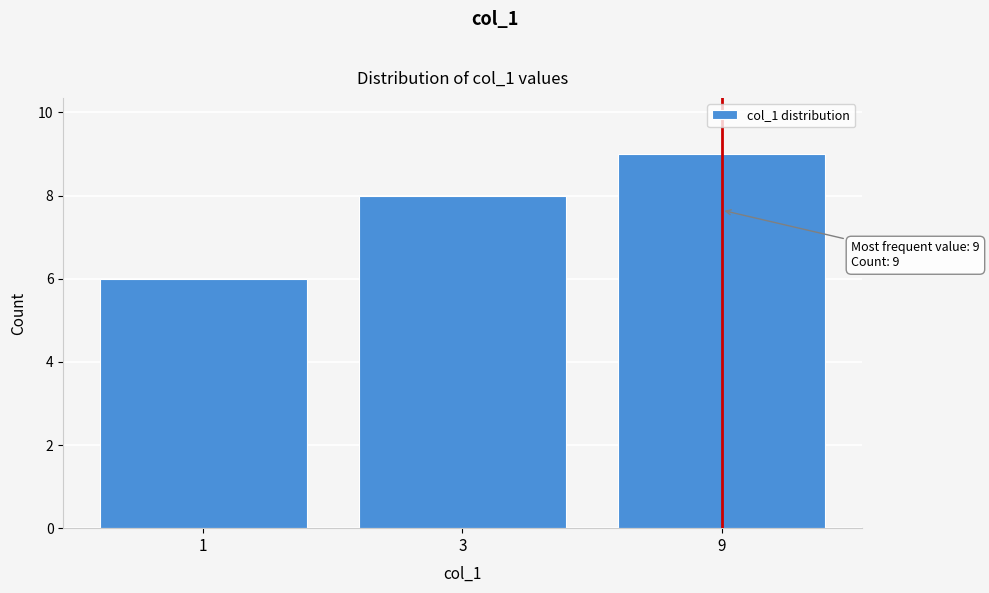

Reading right to left, transcribe all the data shown in this chart.

9	8	6